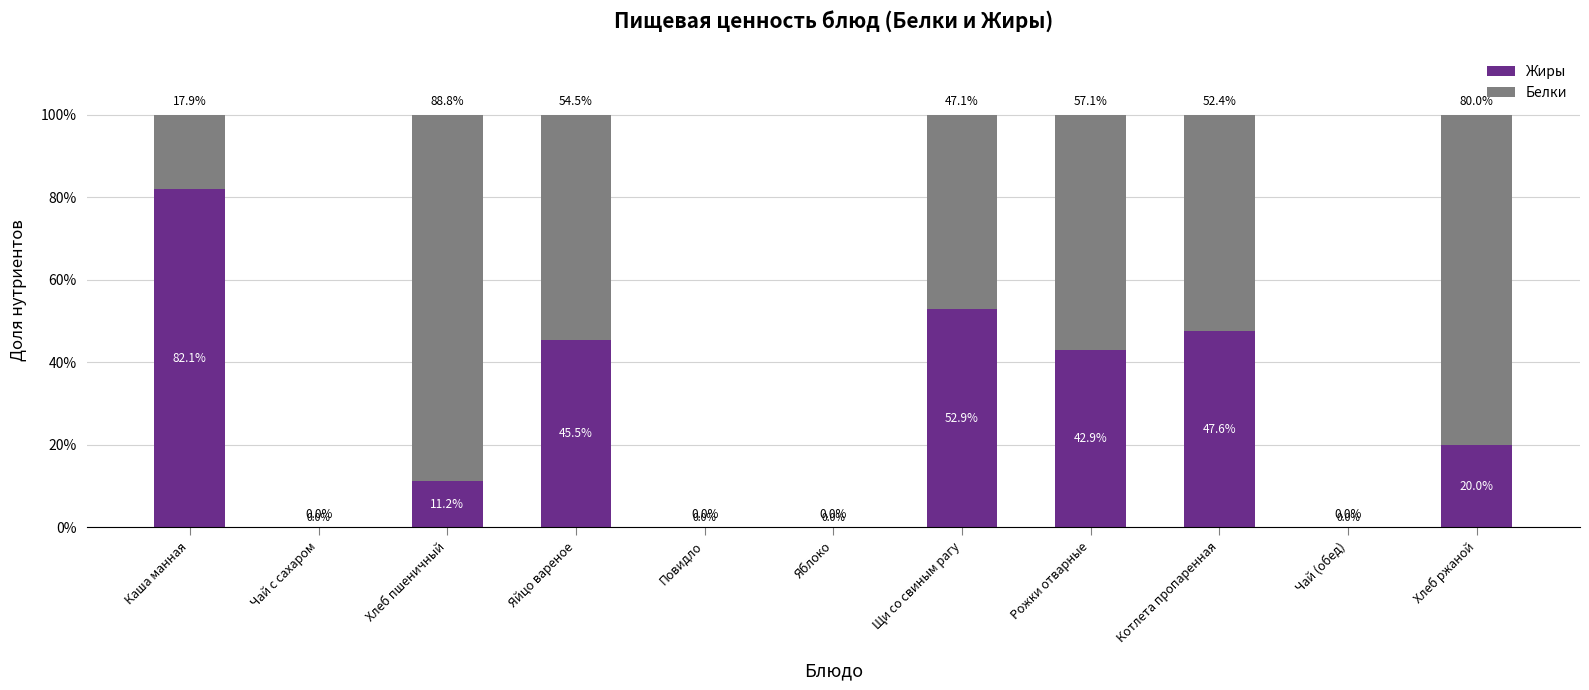

At which label does Жиры reach its peak?

Каша манная